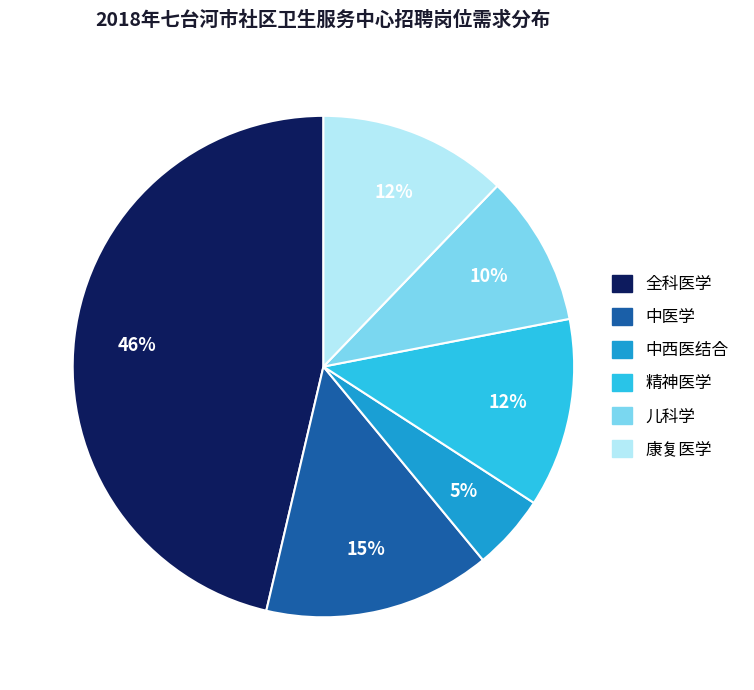

Count the number of slices in the pie.

6